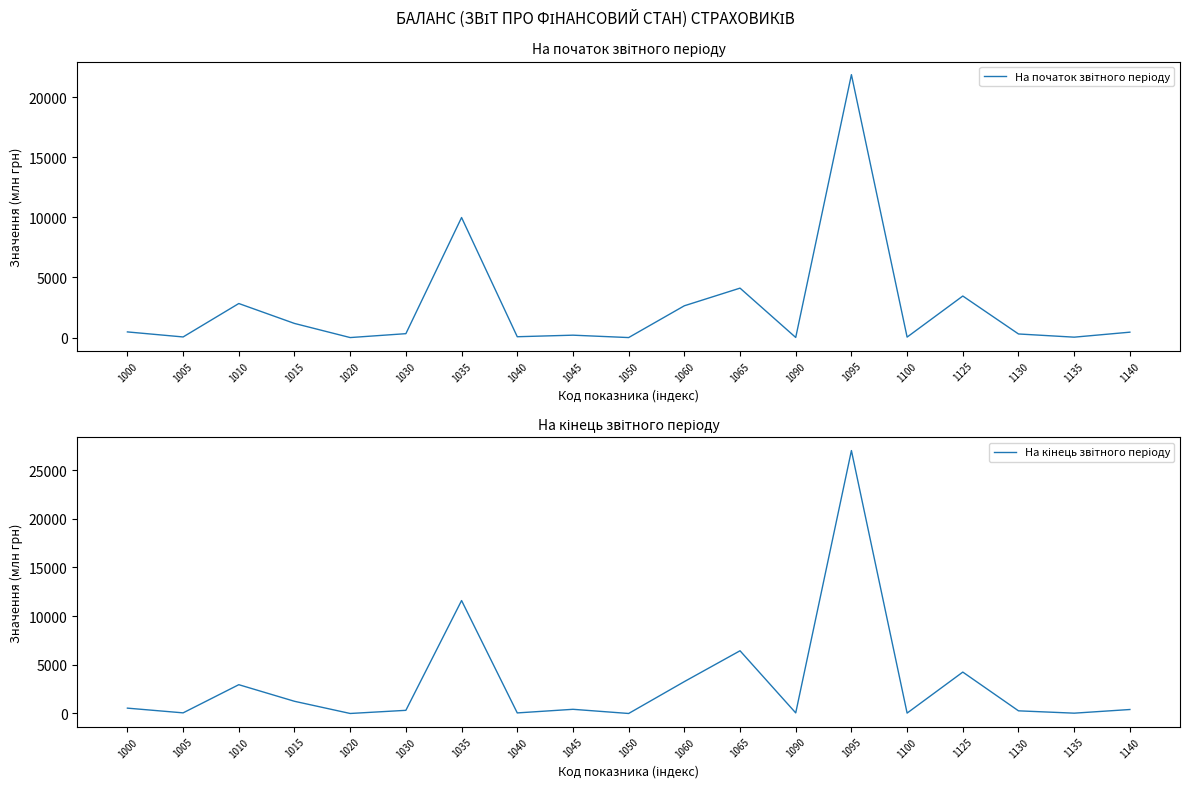

The На кінець звітного періоду series shows 15256.0 at 1020. True or false?

False